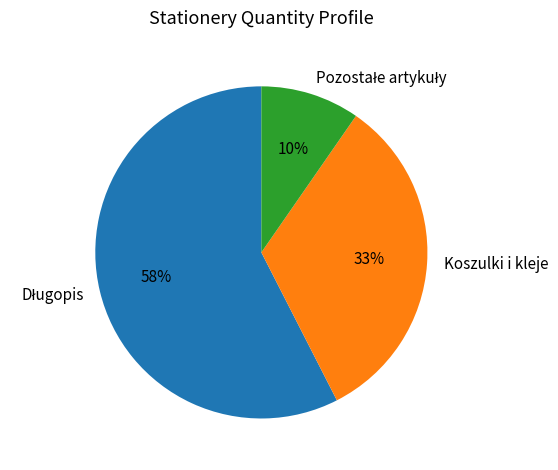

The Koszulki i kleje slice represents 33% of the pie. True or false?

True